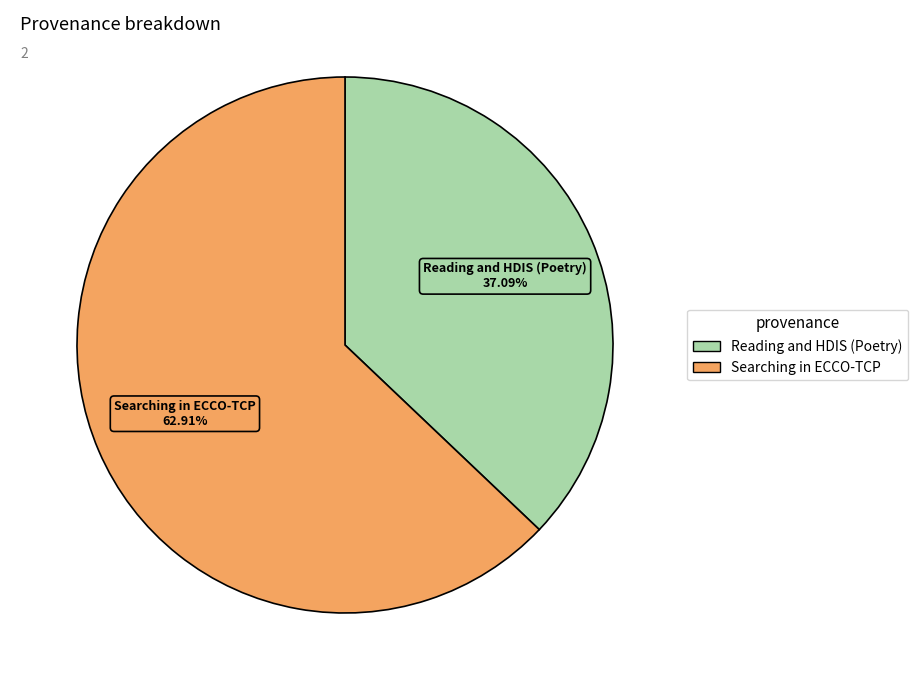

Rank the categories by value from highest to lowest.

Searching in ECCO-TCP, Reading and HDIS (Poetry)